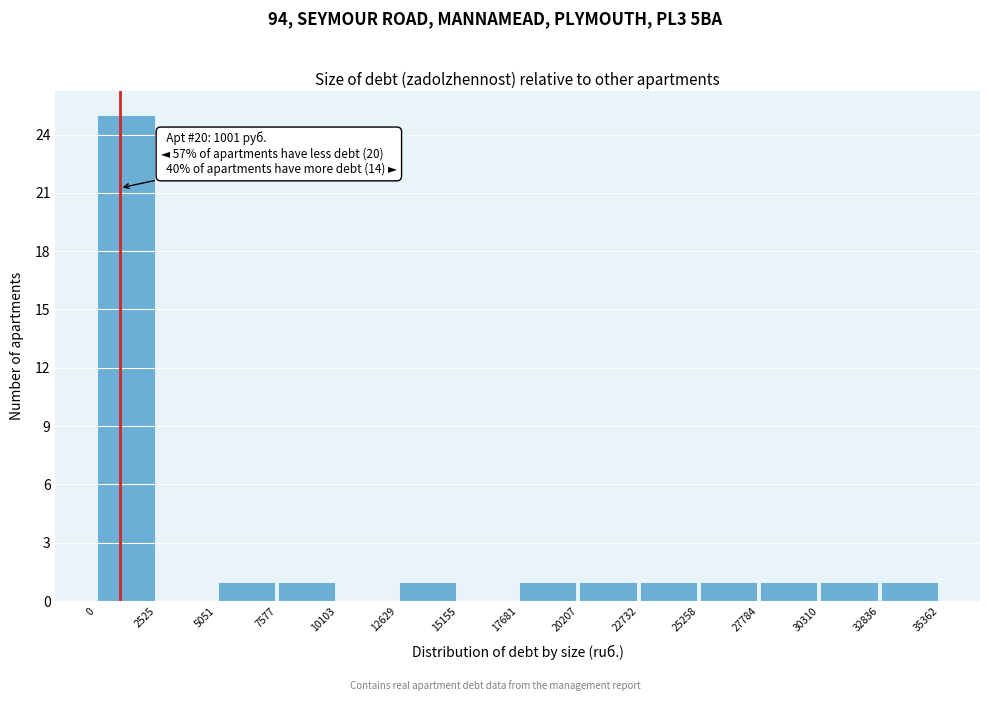

Over which range of the x-axis is the bar tallest?

0 to 2525